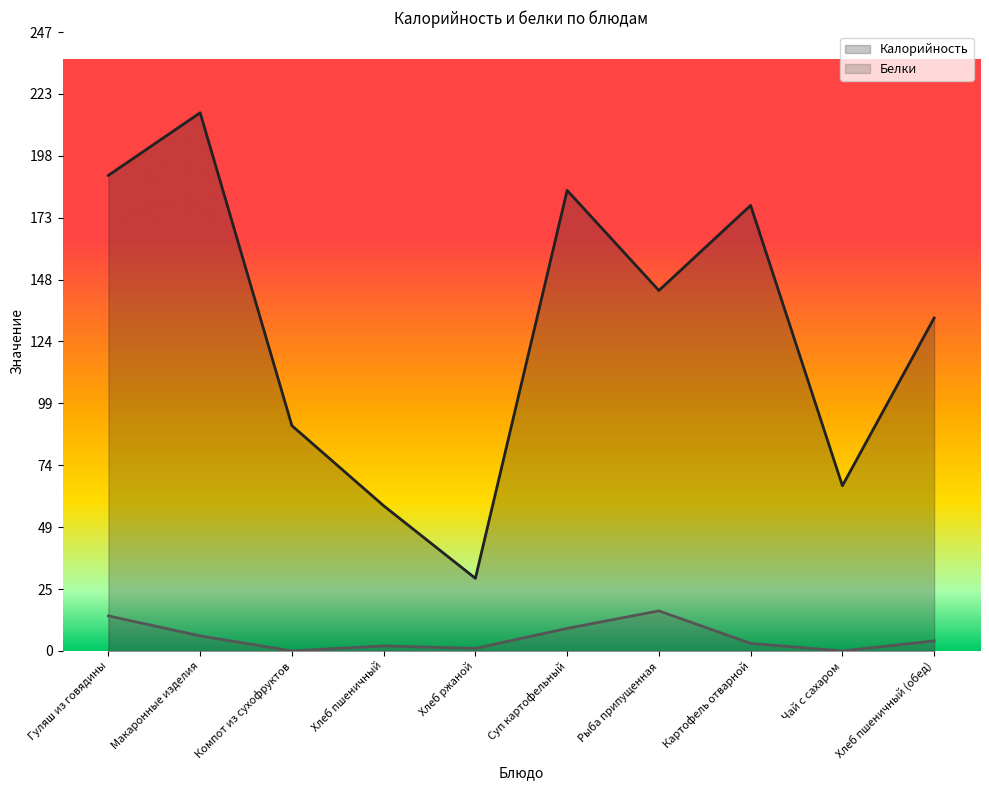

What position from the left is Чай с сахаром?

9